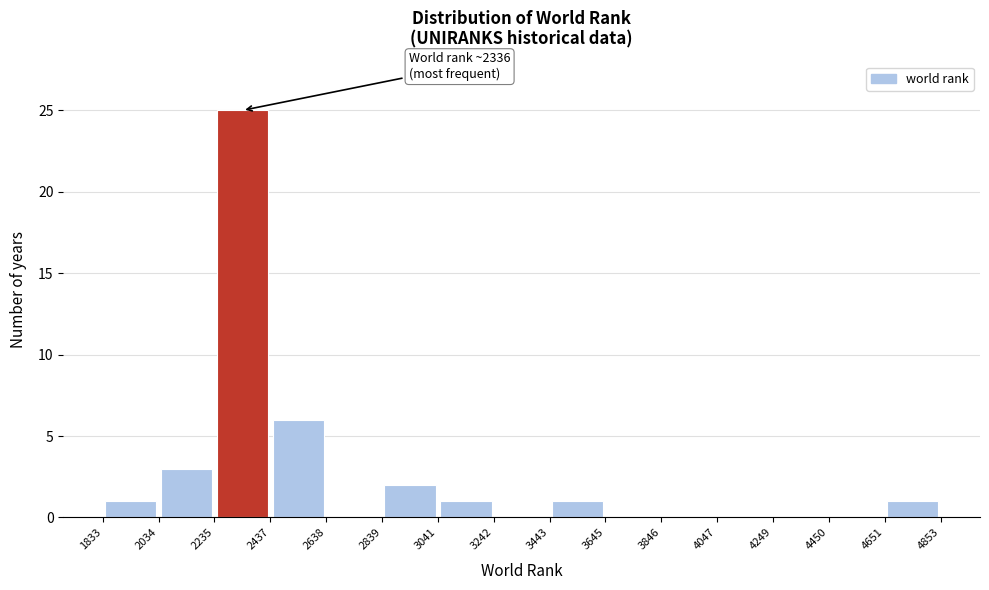

Which range on the x-axis has the tallest bar?

2235 to 2437